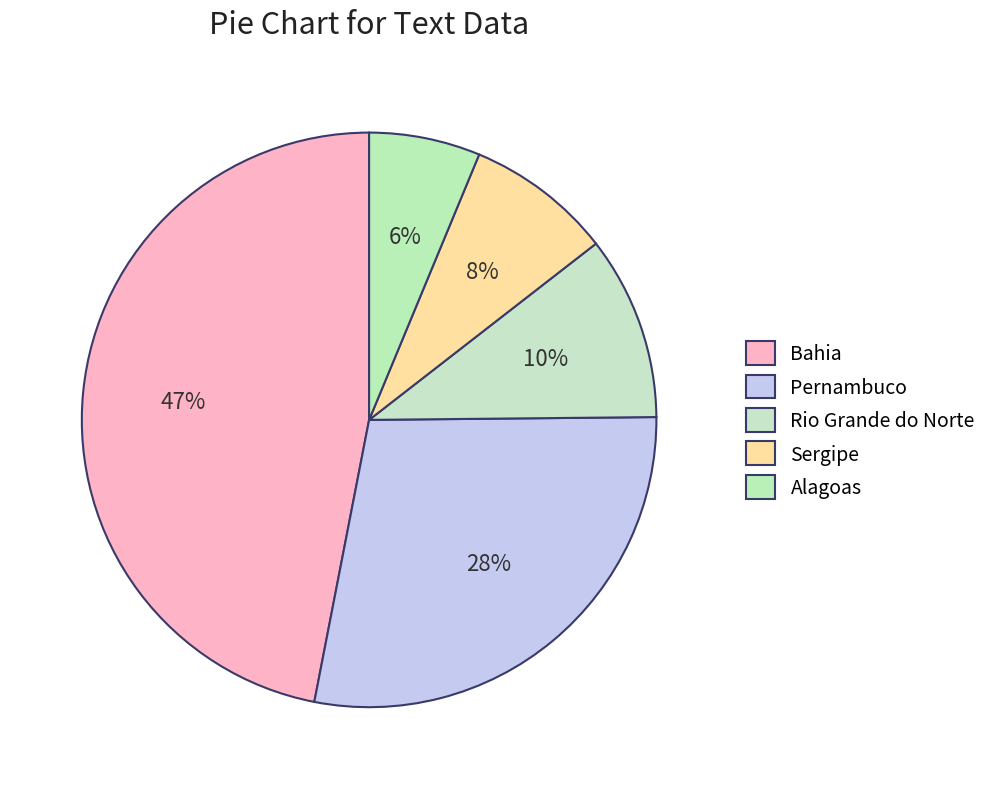

What is the largest slice in the pie chart?

Bahia